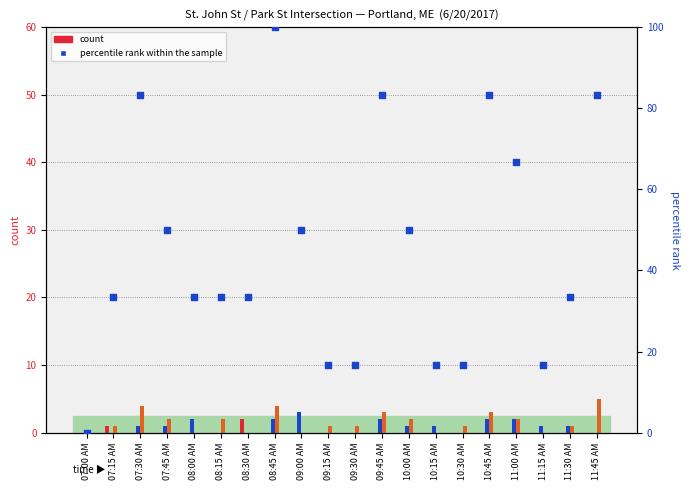

What is the total value across all series at 10:15 AM?

17.7